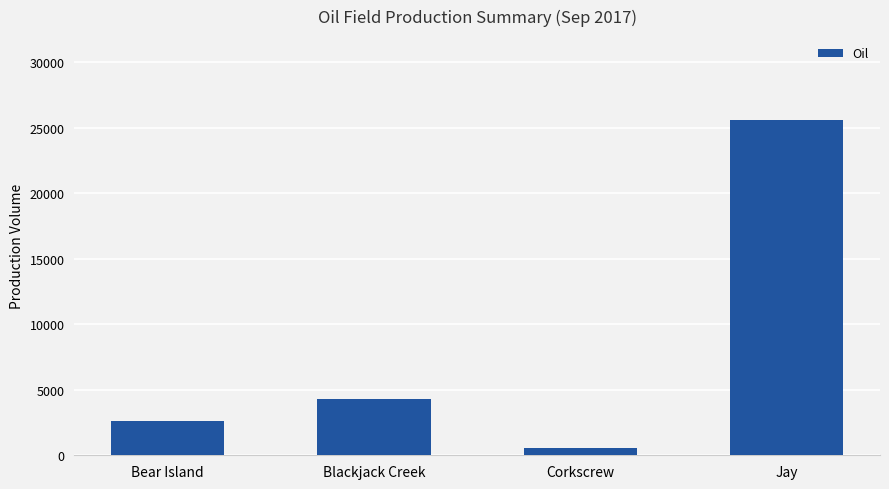

What value does the data have at Jay, to the nearest 10?

25600